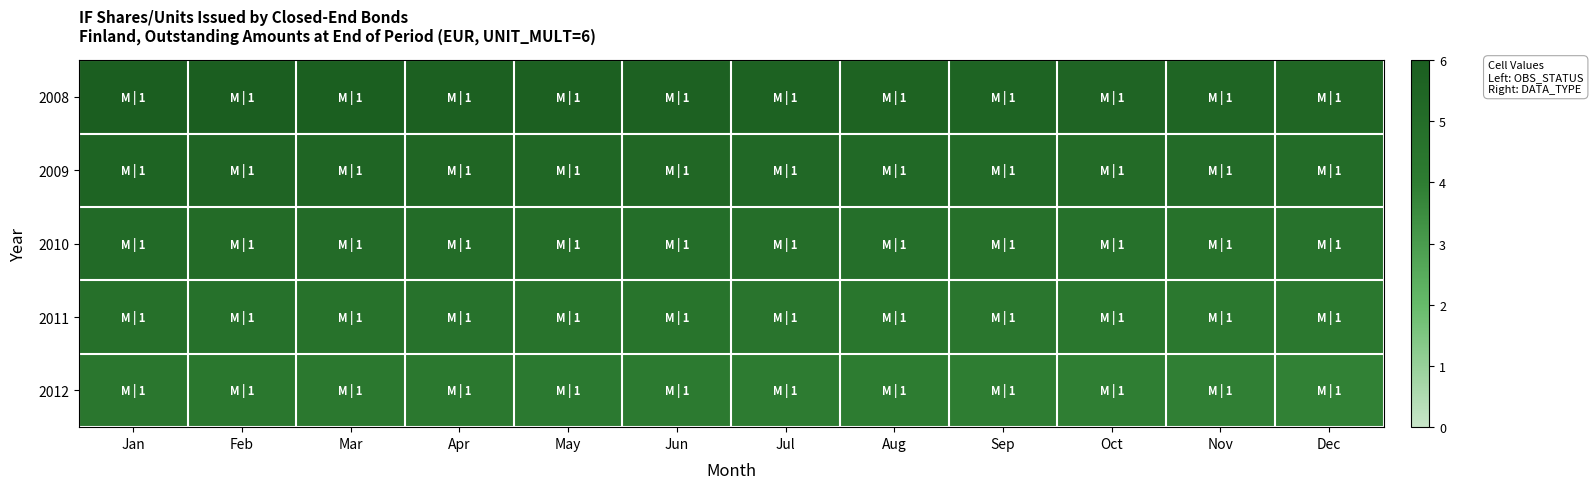

Reading right to left, transcribe all the data shown in this chart.

2008: Dec=5.5	Nov=5.5	Oct=5.5	Sep=5.6	Aug=5.7	Jul=5.7	Jun=5.8	May=5.8	Apr=5.8	Mar=5.9	Feb=6.0	Jan=6.0
2009: Dec=5.0	Nov=5.1	Oct=5.1	Sep=5.2	Aug=5.2	Jul=5.3	Jun=5.3	May=5.4	Apr=5.4	Mar=5.5	Feb=5.5	Jan=5.6
2010: Dec=4.7	Nov=4.7	Oct=4.8	Sep=4.8	Aug=4.9	Jul=4.9	Jun=5.0	May=5.0	Apr=5.0	Mar=5.1	Feb=5.2	Jan=5.2
2011: Dec=4.2	Nov=4.3	Oct=4.3	Sep=4.4	Aug=4.5	Jul=4.5	Jun=4.5	May=4.6	Apr=4.6	Mar=4.7	Feb=4.8	Jan=4.8
2012: Dec=3.9	Nov=3.9	Oct=4.0	Sep=4.0	Aug=4.1	Jul=4.1	Jun=4.2	May=4.2	Apr=4.2	Mar=4.3	Feb=4.4	Jan=4.4